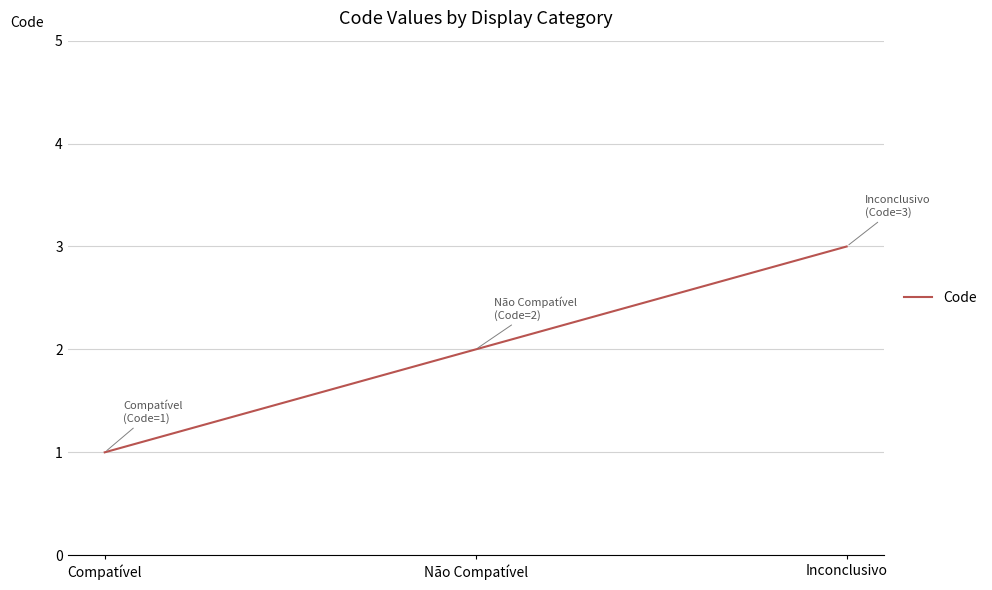

Reading left to right, extract all data points from this chart.

Compatível=1	Não Compatível=2	Inconclusivo=3